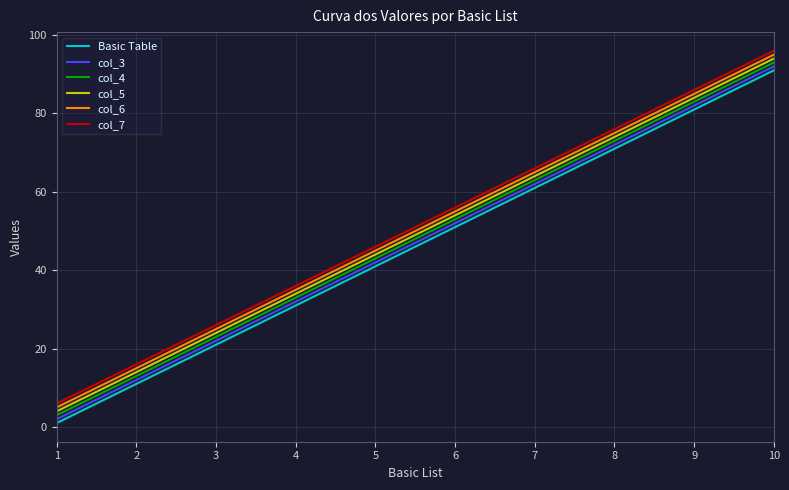

Is the value of col_4 at 7 greater than the value of col_7 at 3?

Yes